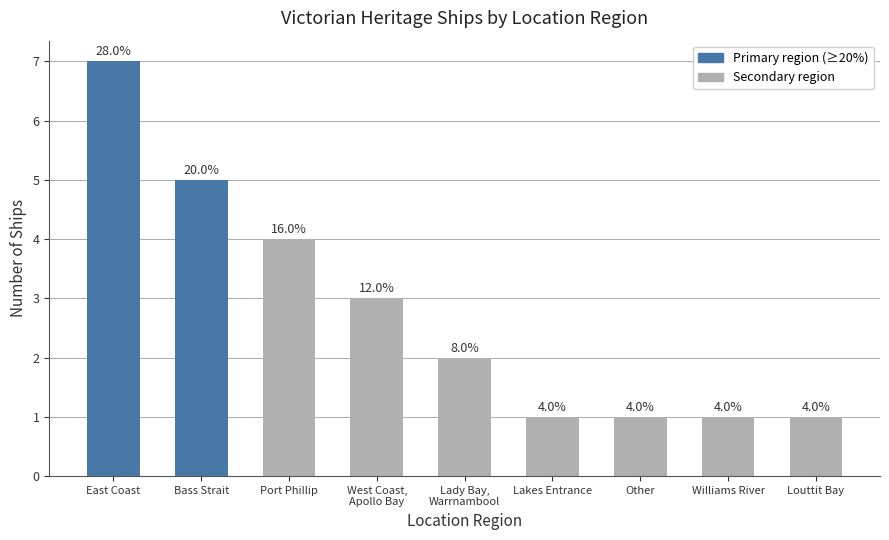

Where does the data first go above 2?

East Coast